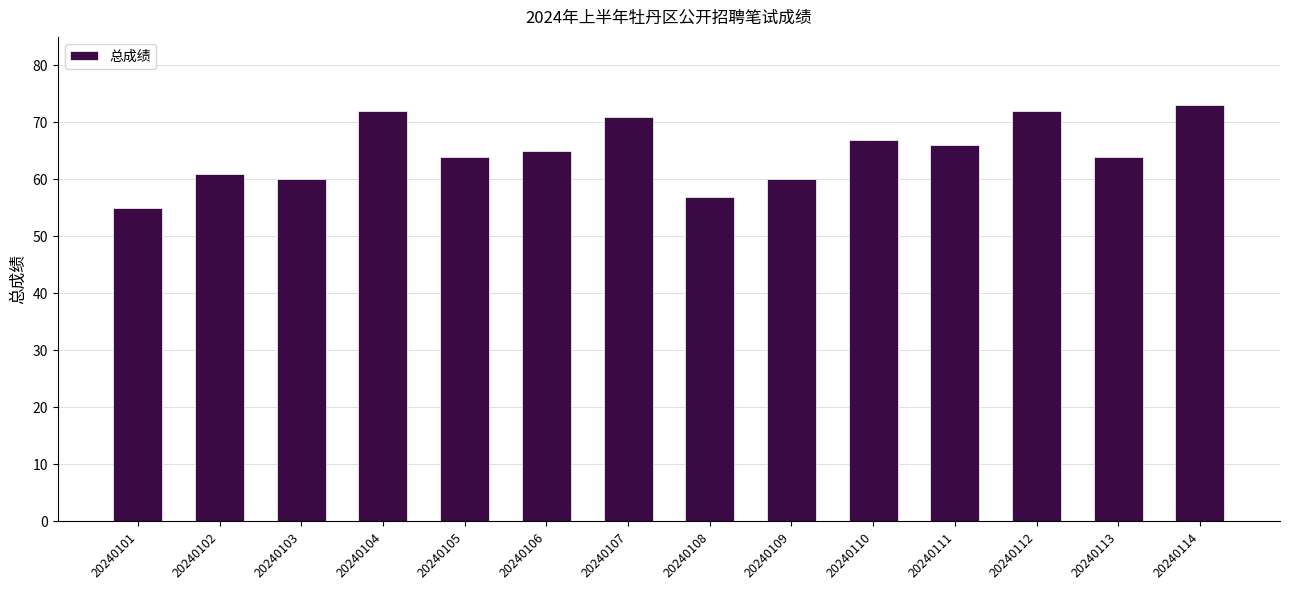

Reading left to right, list all the values displayed in this chart.

55	61	60	72	64	65	71	57	60	67	66	72	64	73